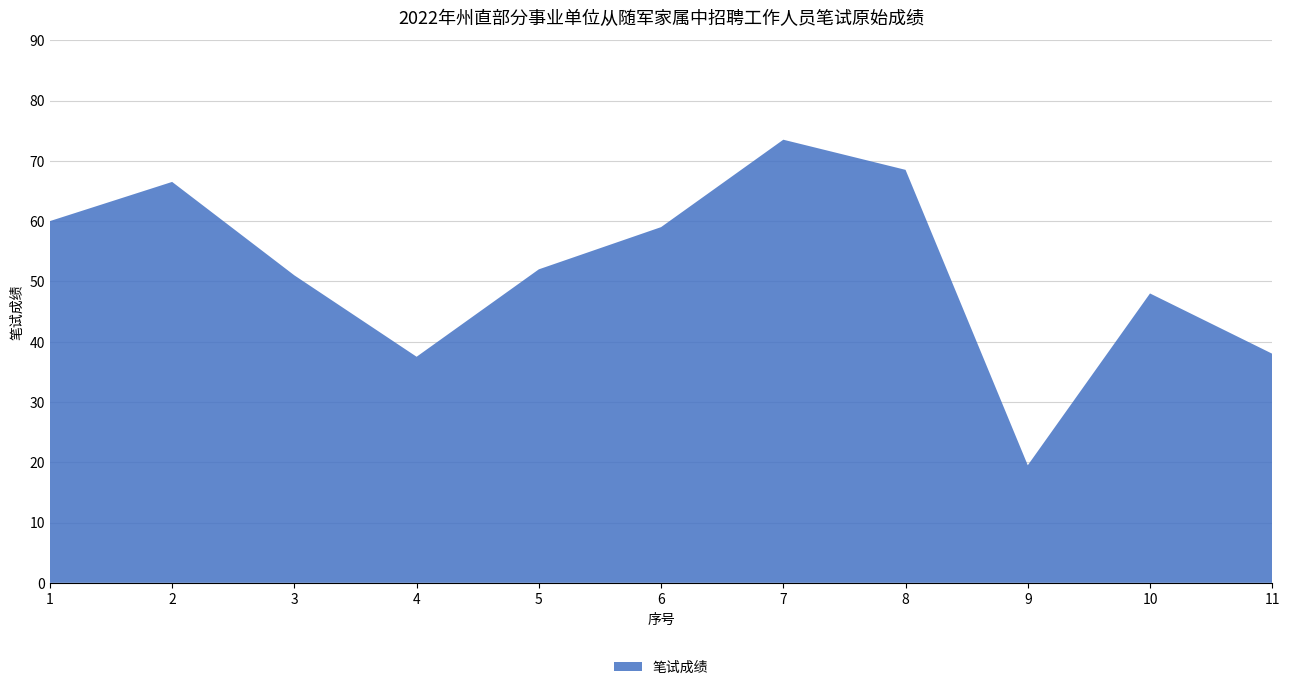

Reading right to left, list all the values displayed in this chart.

11=38.0	10=48.0	9=19.5	8=68.5	7=73.5	6=59.0	5=52.0	4=37.5	3=51.0	2=66.5	1=60.0